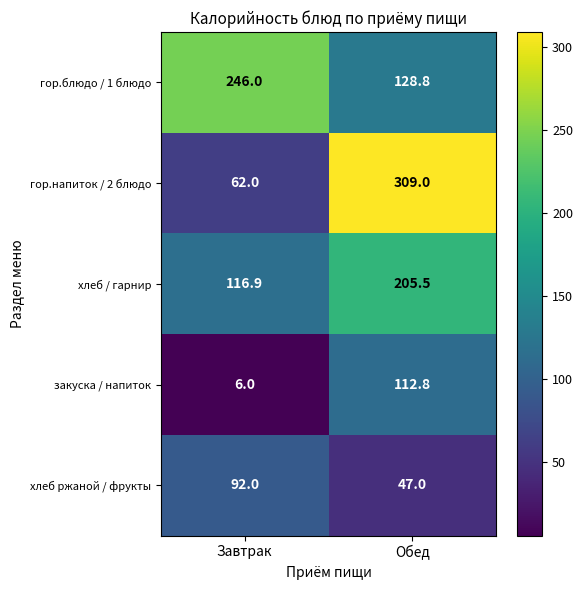

What is the difference between the хлеб / гарнир values at Завтрак and Обед?

88.6